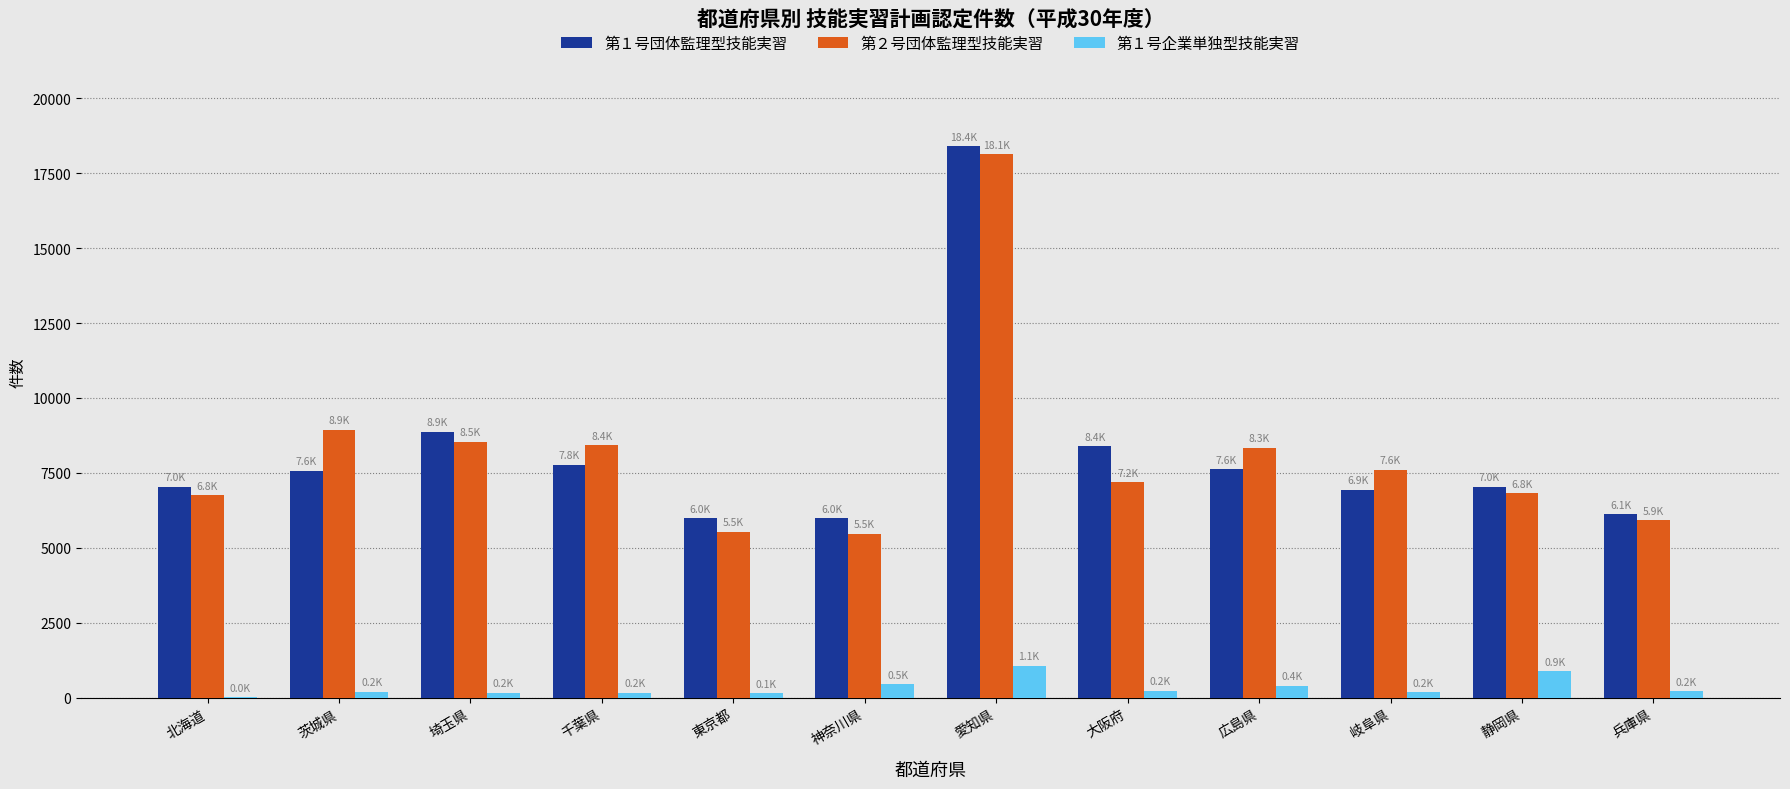

True or false: 第１号団体監理型技能実習 has a value of 1446 at 静岡県.

False